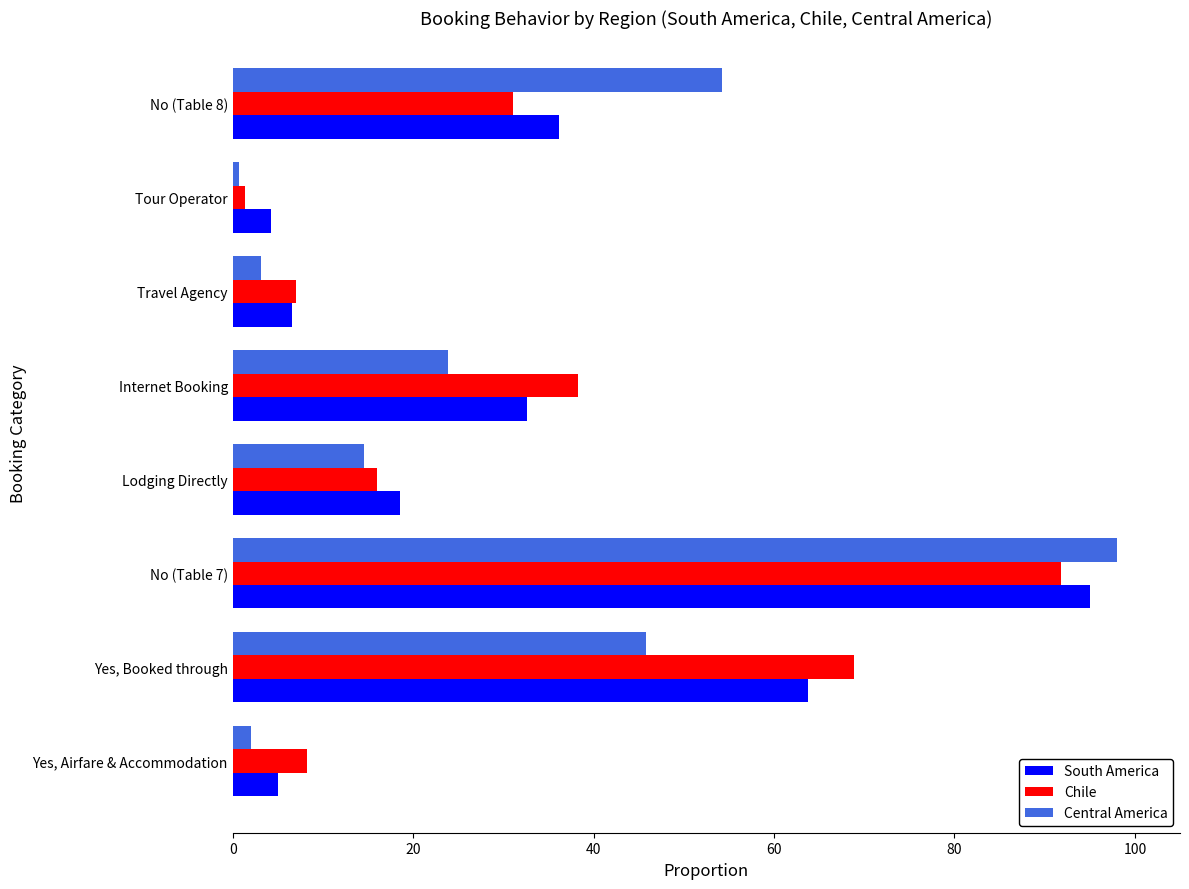

The value of Chile at Travel Agency is 7.0. True or false?

True